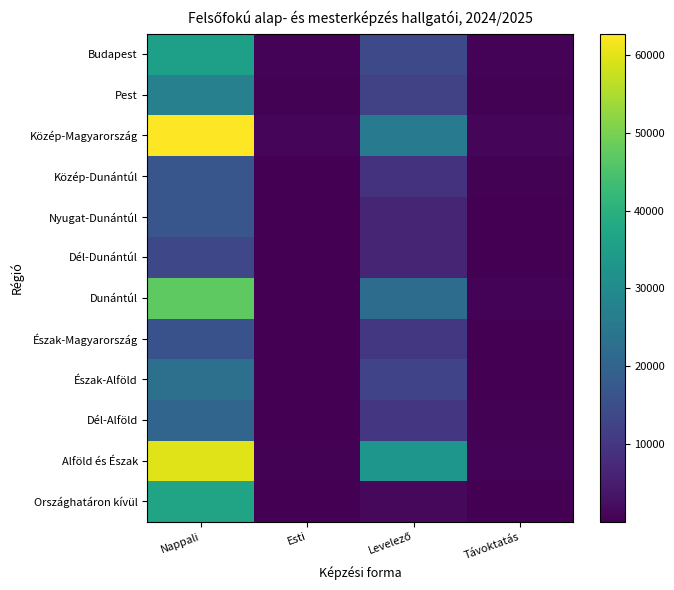

What is the difference between the highest and lowest values at Nappali?

49133